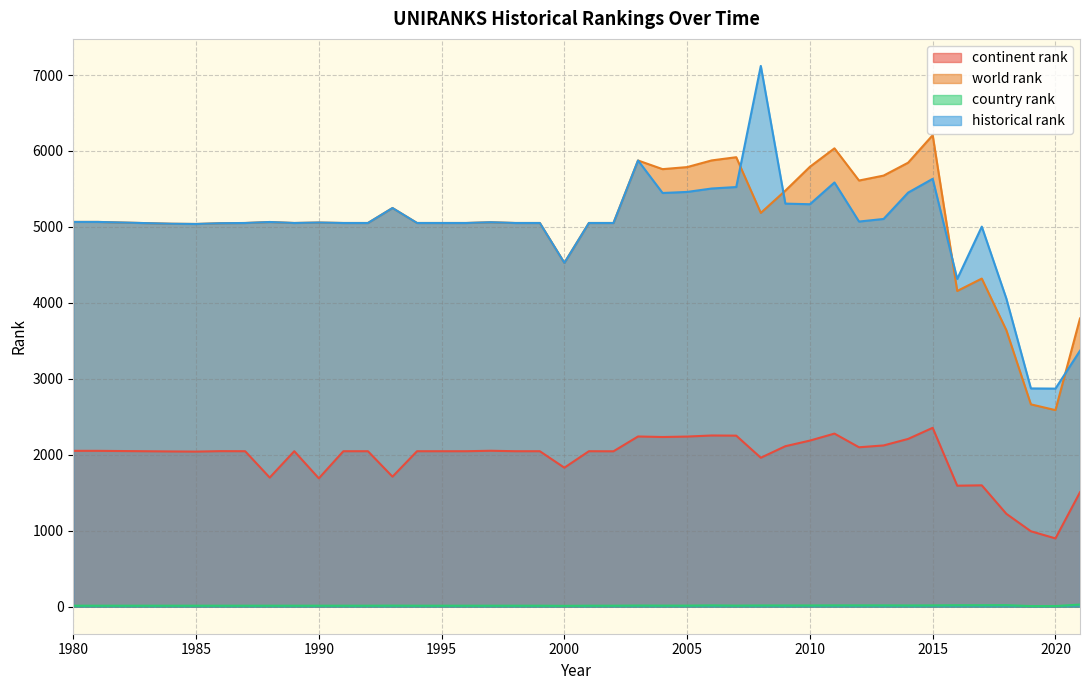

Which series has the widest spread of values?

historical rank